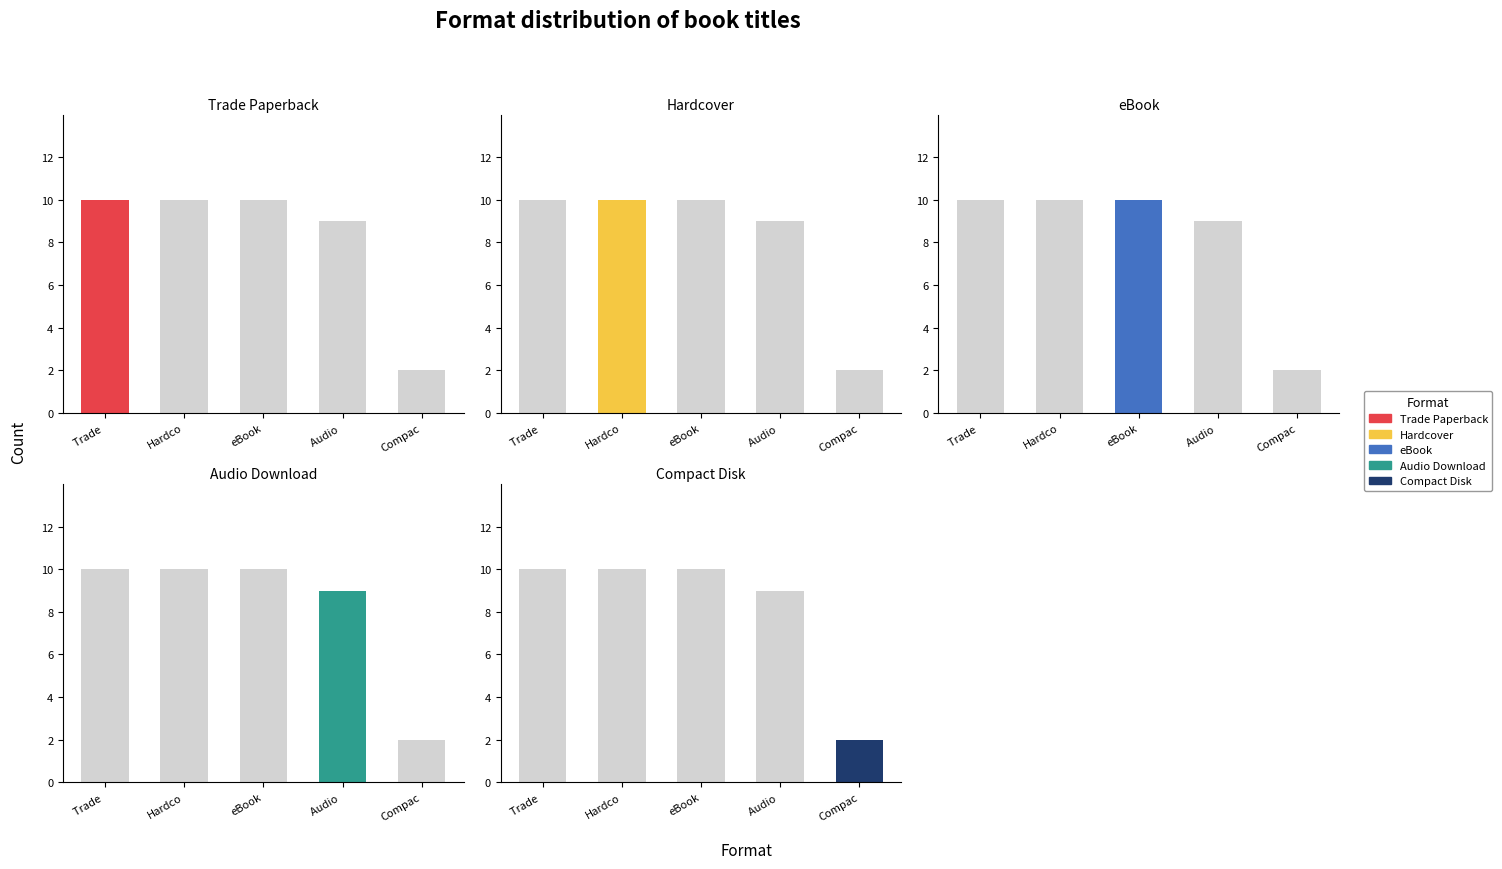

Is it true that Trade Paperback equals -4 at Compac?

False